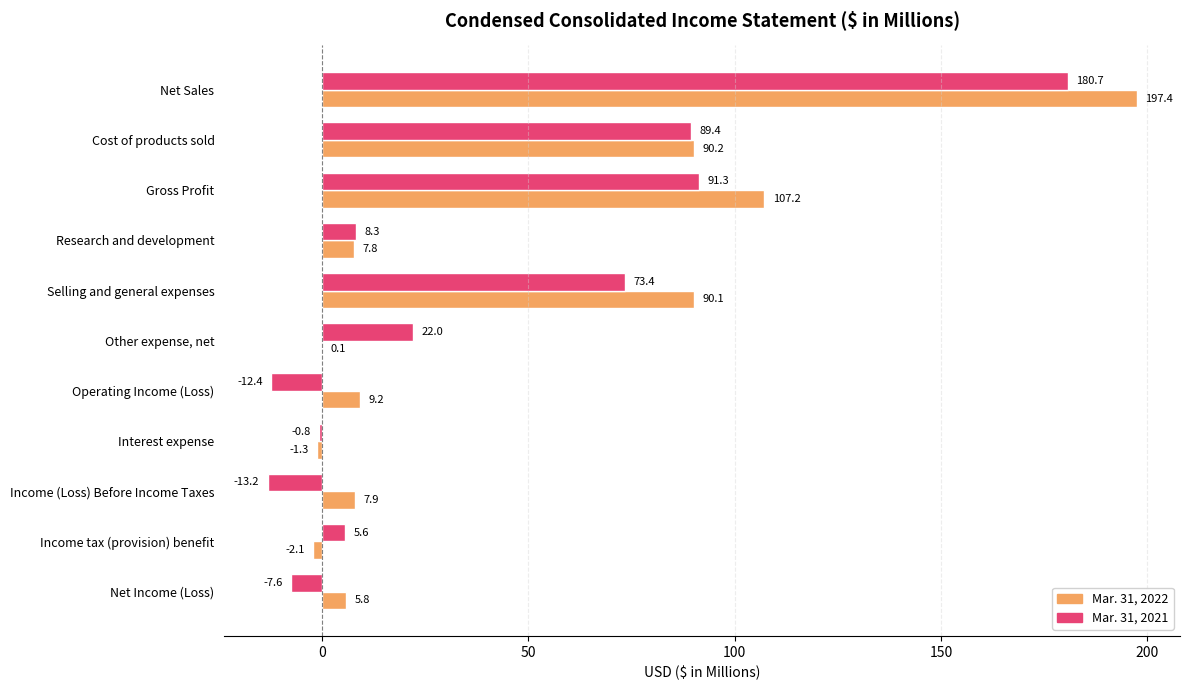

At which label is Mar. 31, 2021 closest to 83?

Cost of products sold